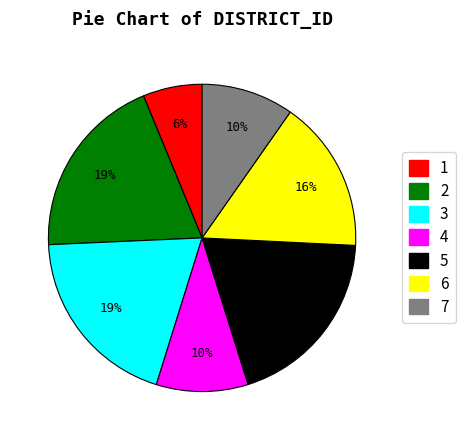

Between 5 and 7, which is larger?

5